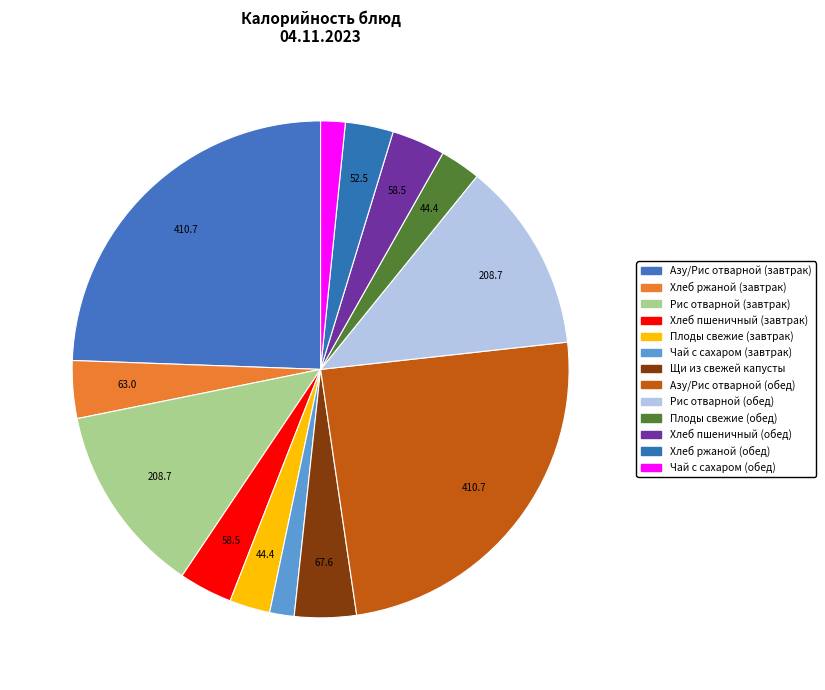

Count the number of slices in the pie.

13